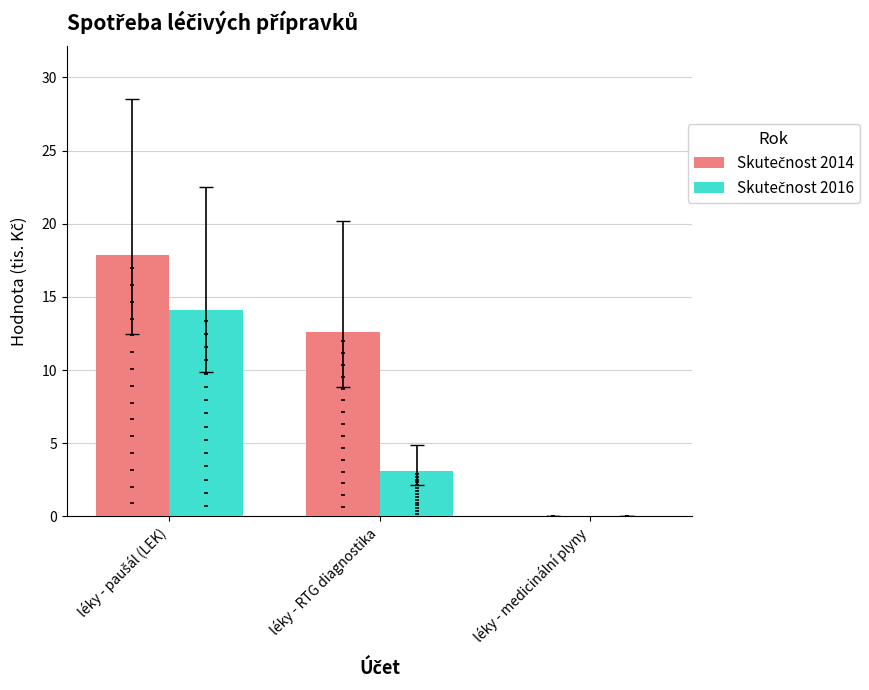

Is the value of Skutečnost 2014 at léky - RTG diagnostika greater than the value of Skutečnost 2016 at léky - paušál (LEK)?

No